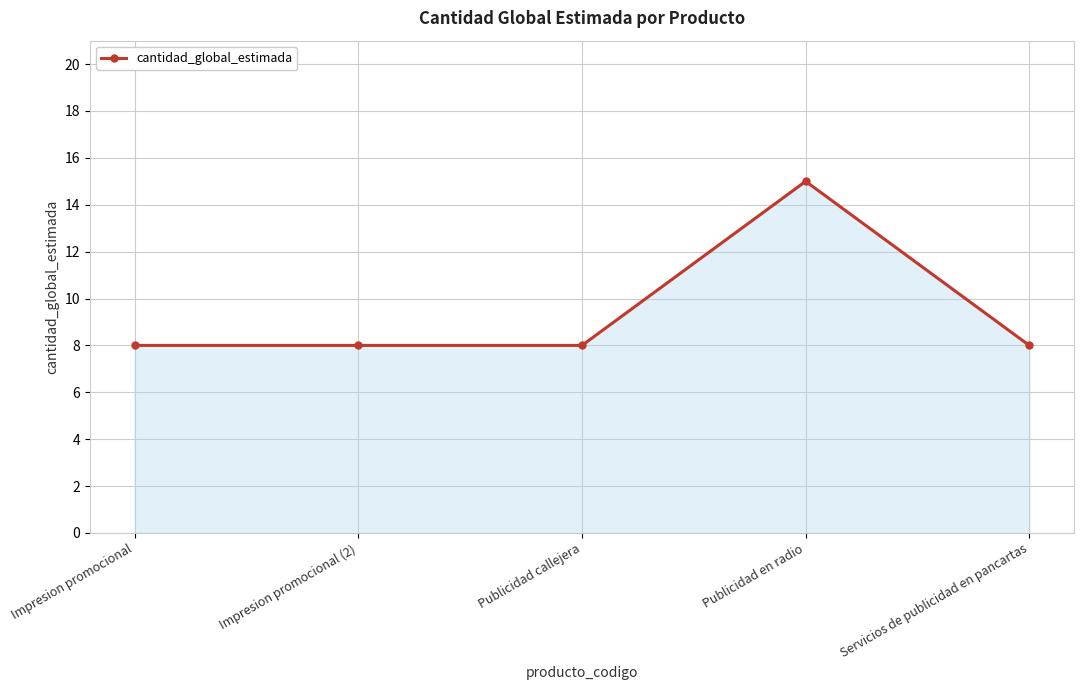

What is the approximate value at Publicidad en radio?

15